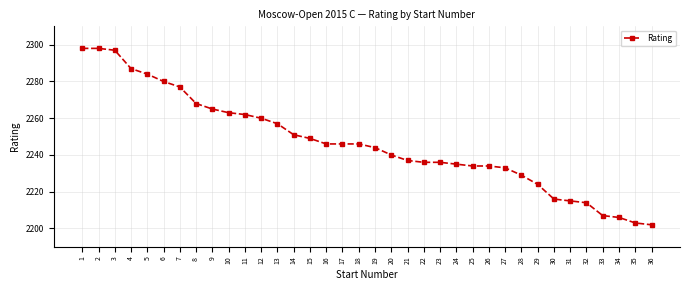

What is the value of the 35th point from the left?

2203